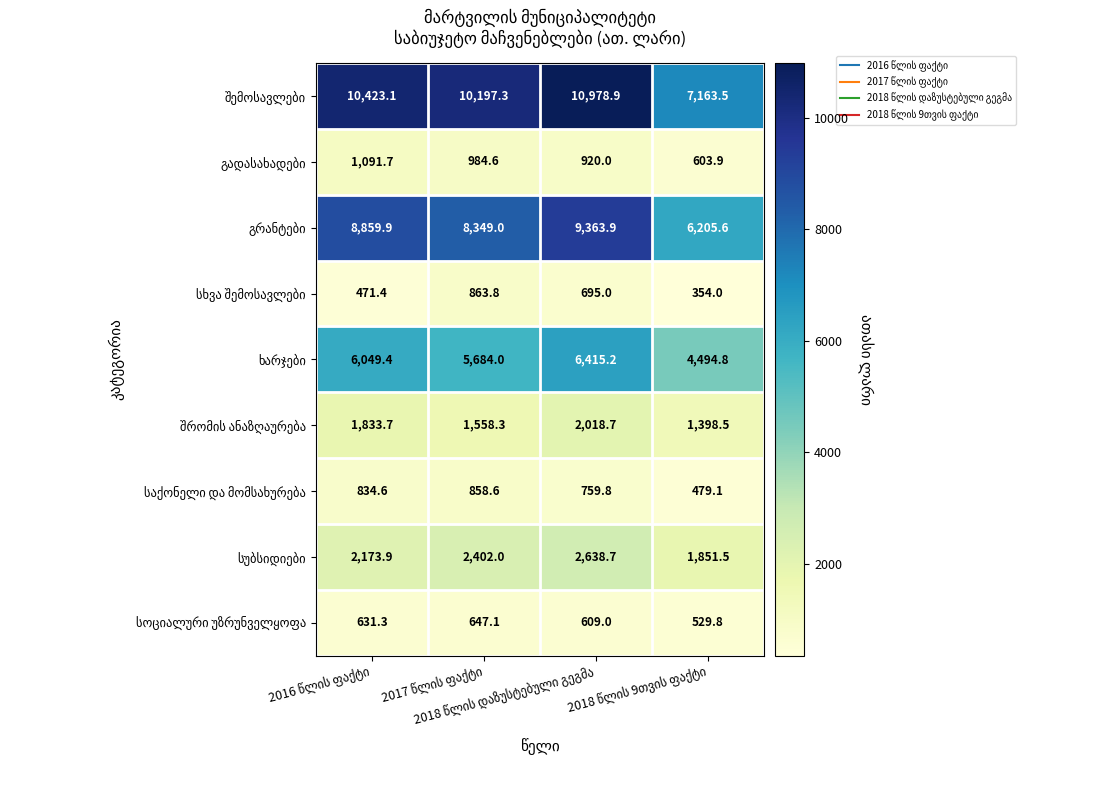

At how many categories does at least one series exceed 641?

4